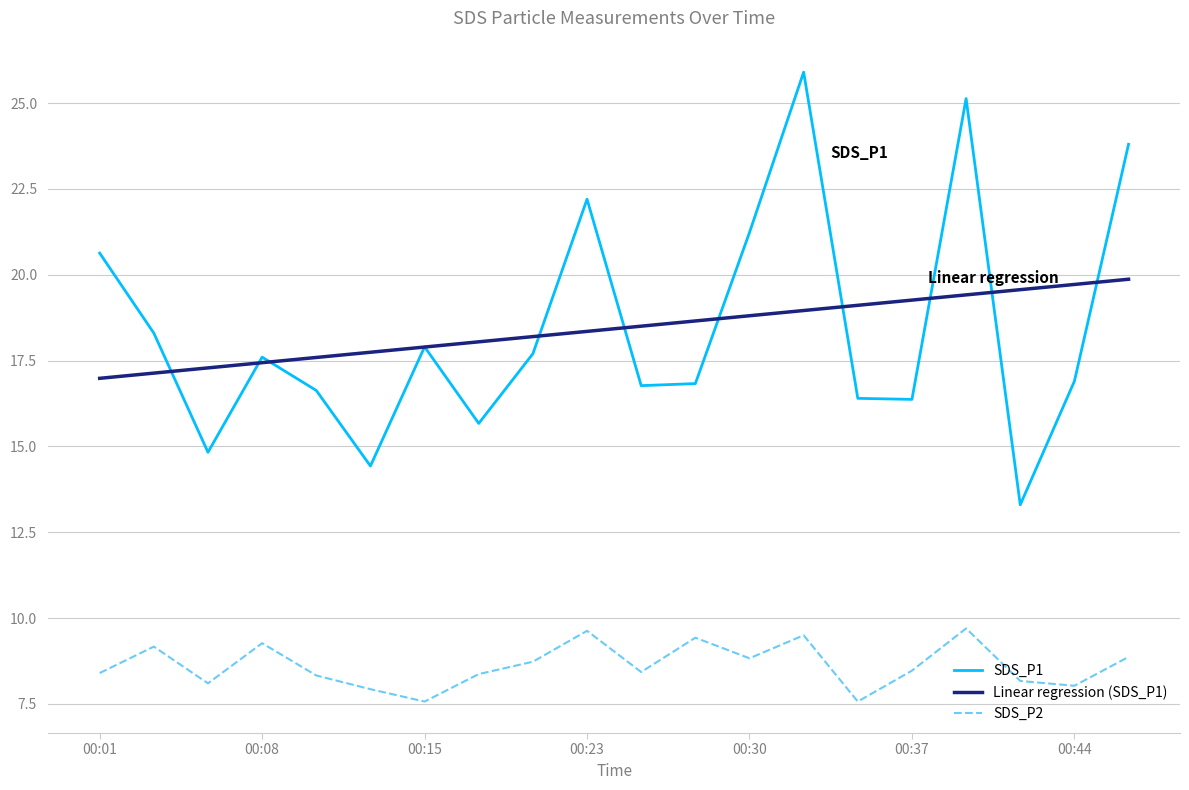

What is the smallest value displayed?

7.6